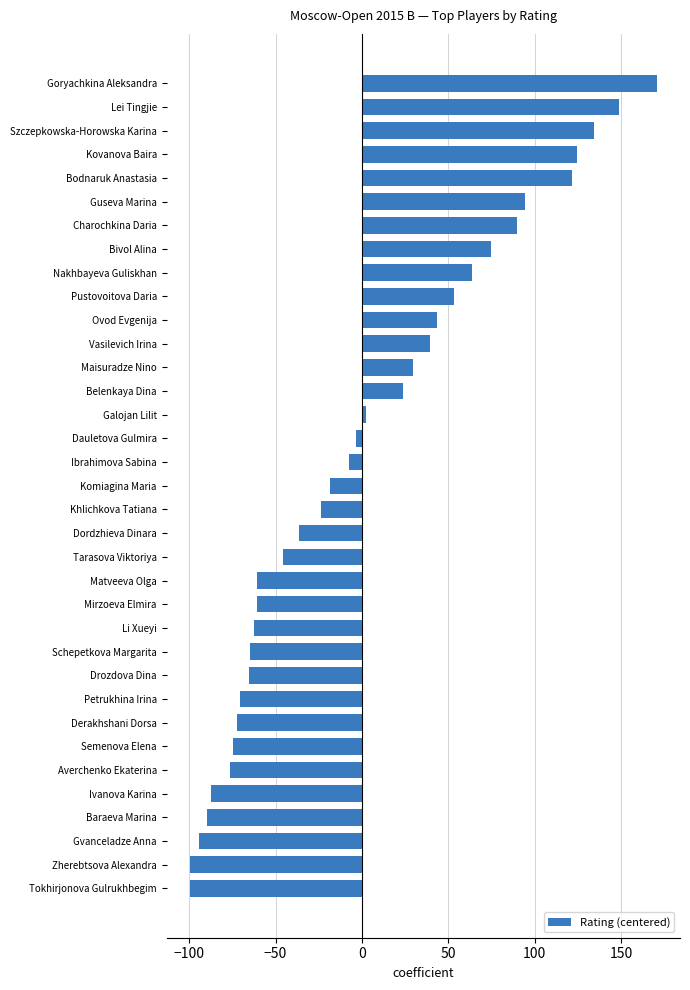

How many data points are less than -18?

18